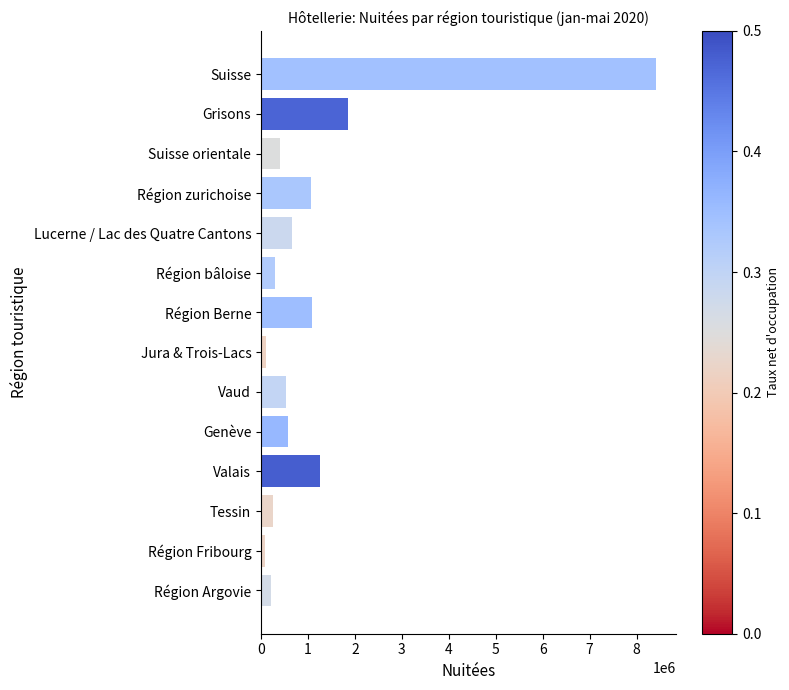

The chart shows a value of 253731 at Genève. True or false?

False